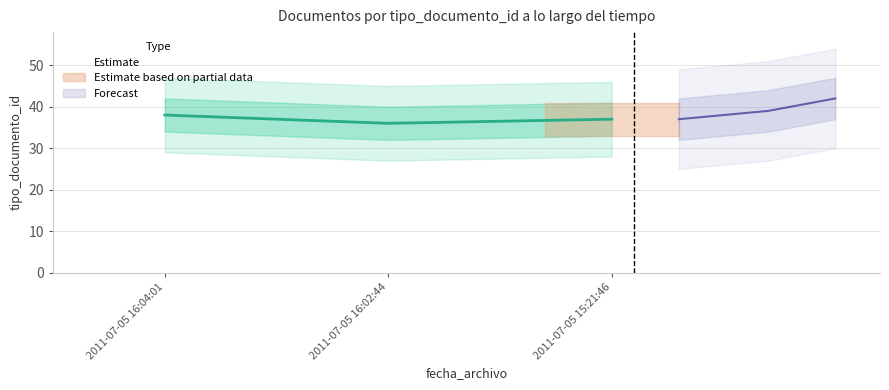

The chart shows a value of 19 at 2011-07-05 15:21:46. True or false?

False